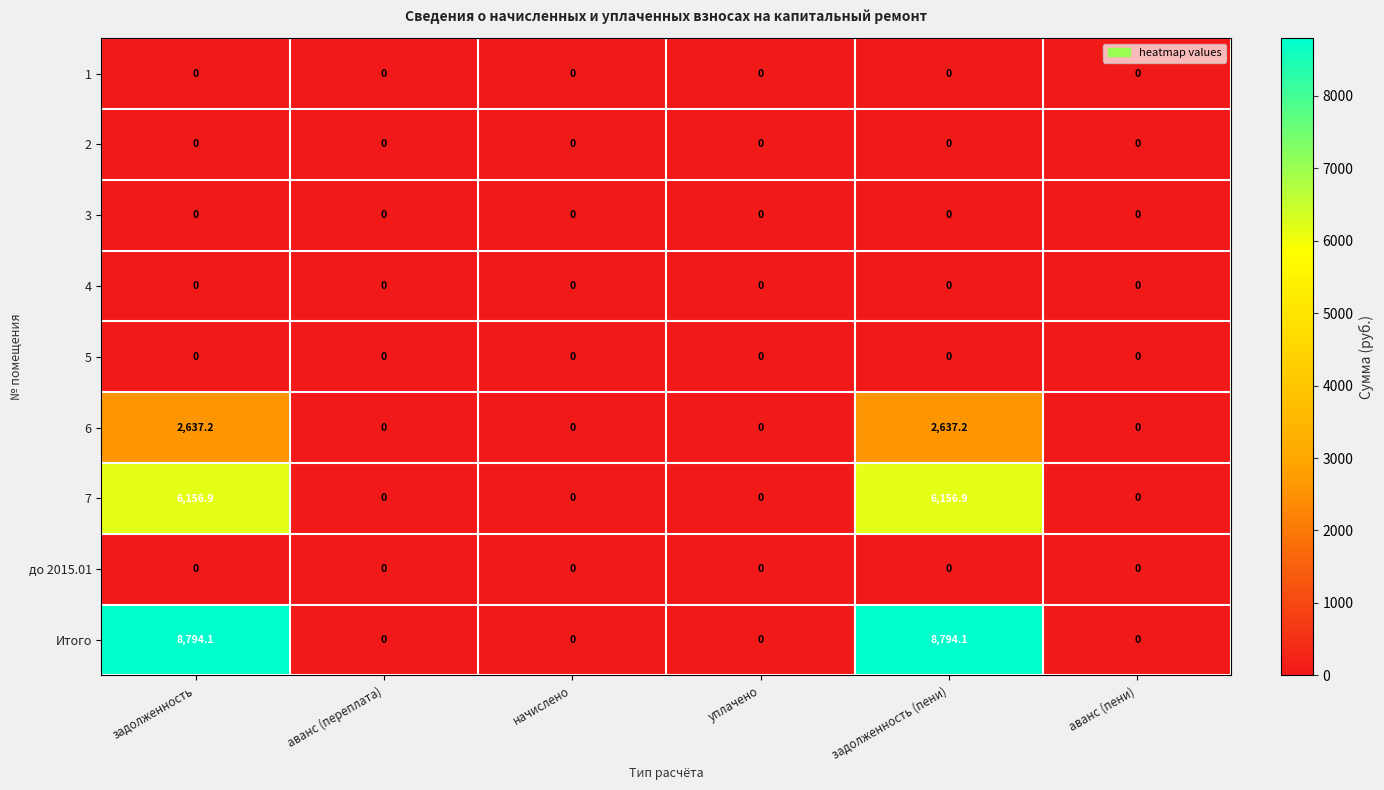

The value of 6 at задолженность is 3523.1. True or false?

False